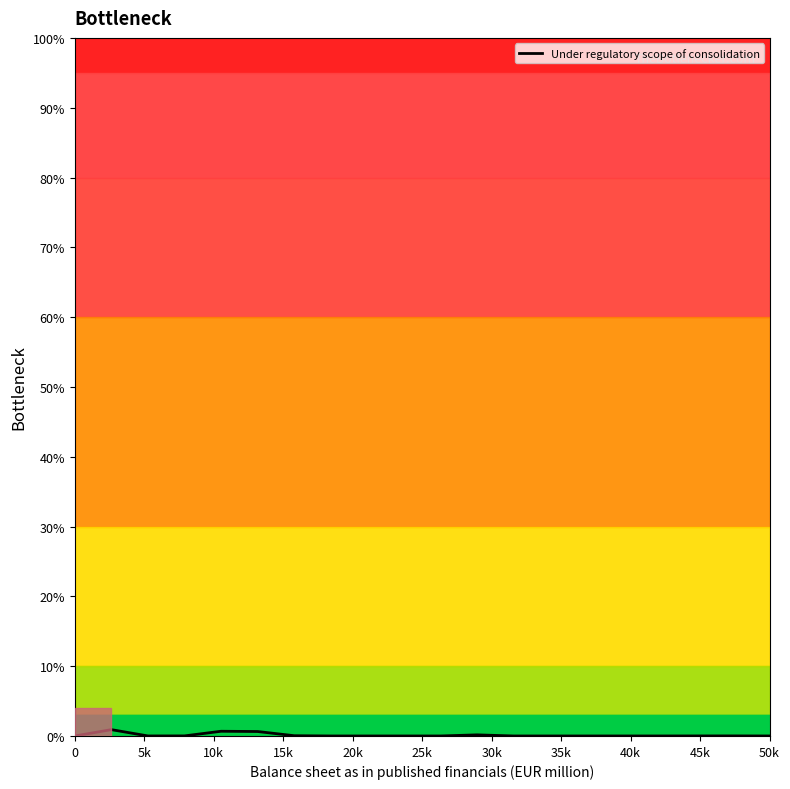

Is this an area chart (filled region under the line)?

No